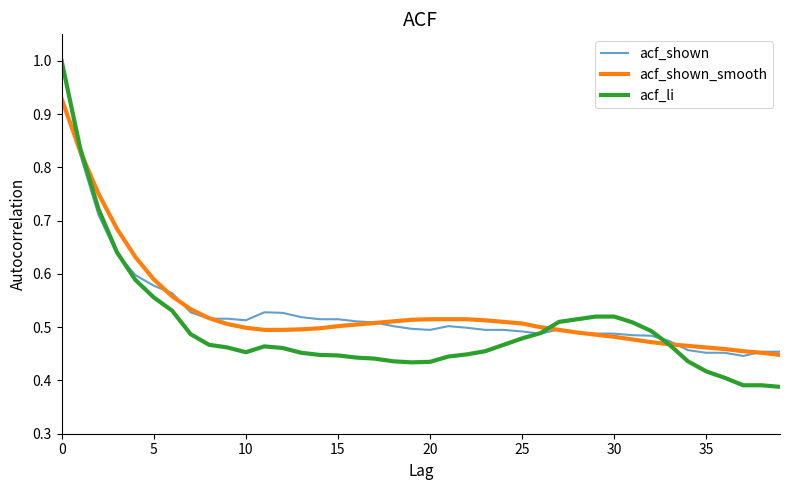

What is the greatest value displayed?

1.0